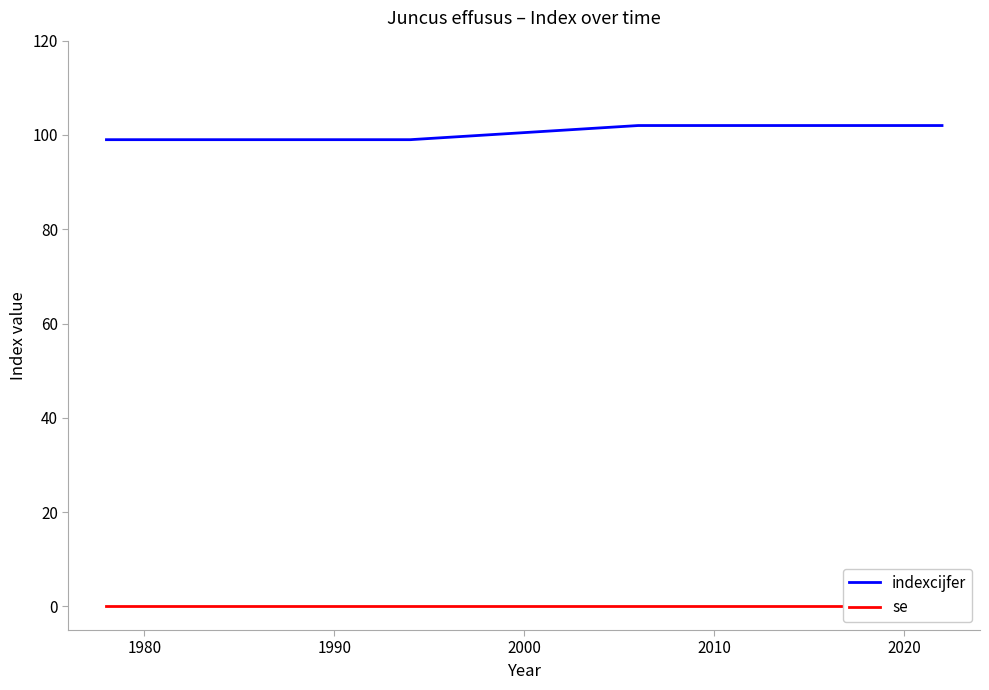

Does the chart display data point markers on the line(s)?

No